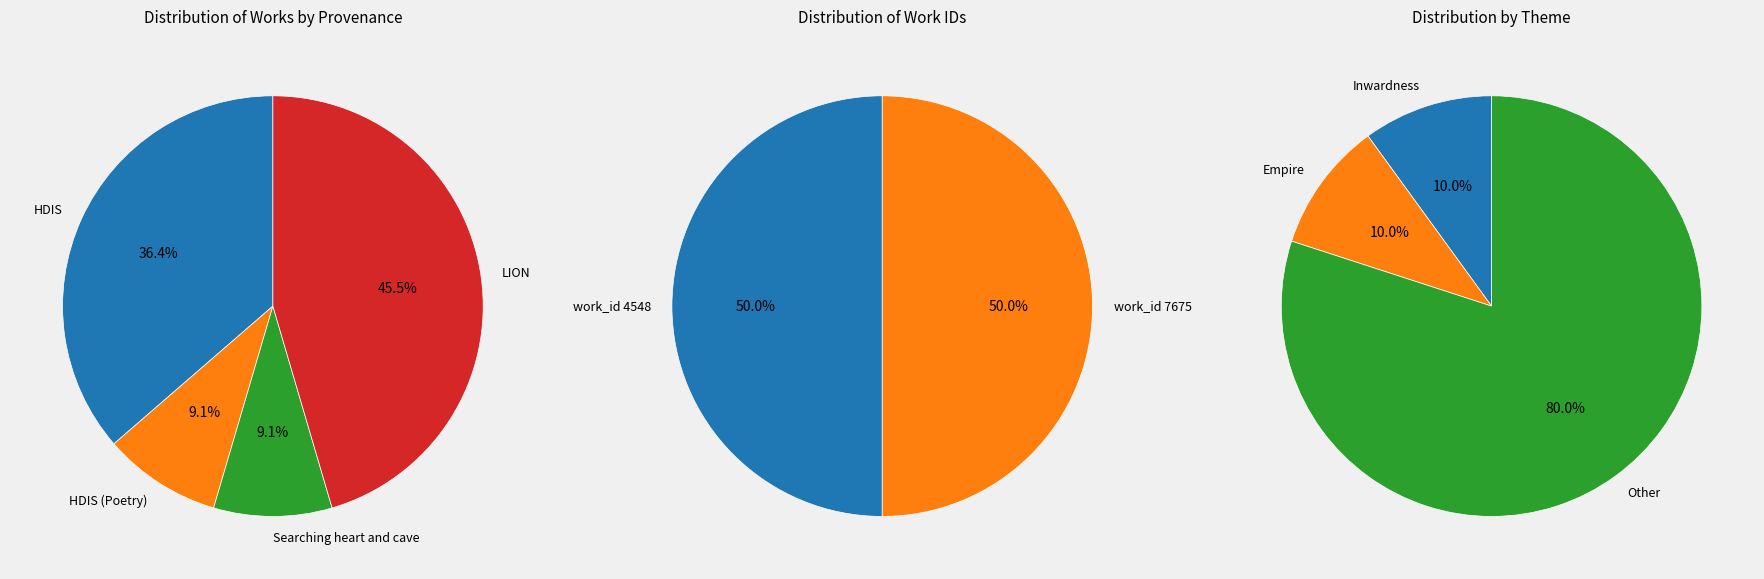

True or false: 2009-09-14 accounts for 15% of the total.

False